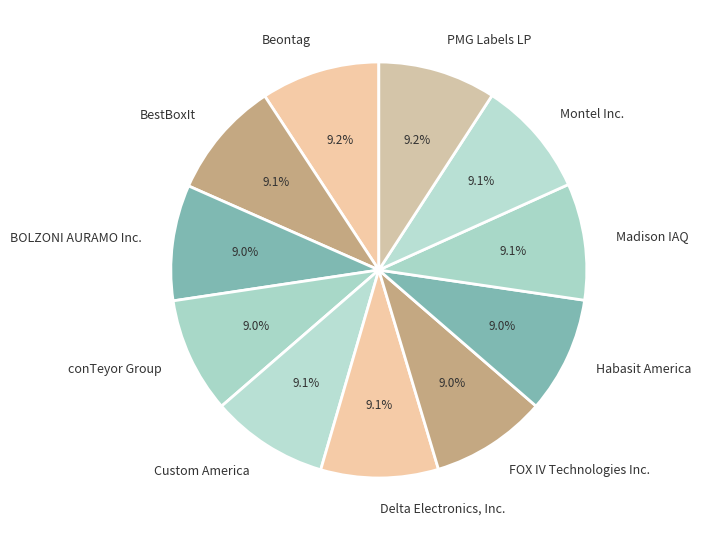

Is there a majority slice in this chart?

No